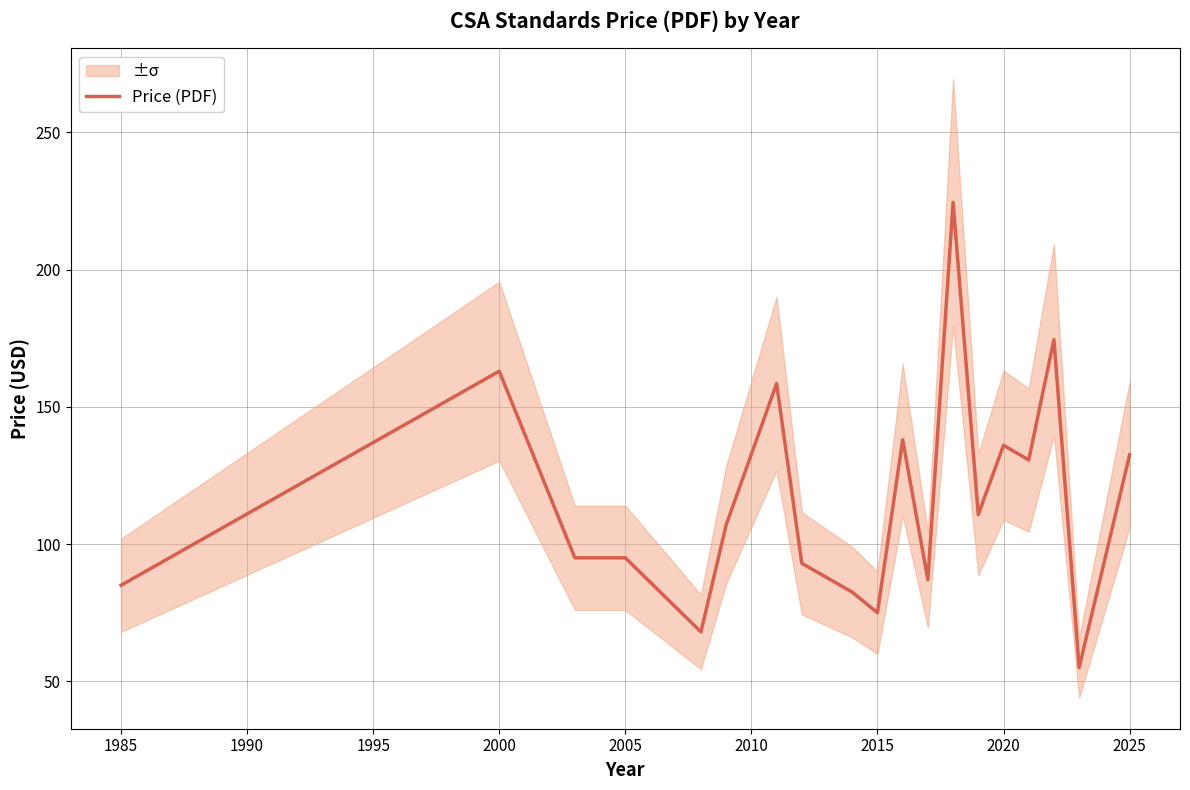

How many points are lower than both their immediate neighbors (excluding endpoints)?

6